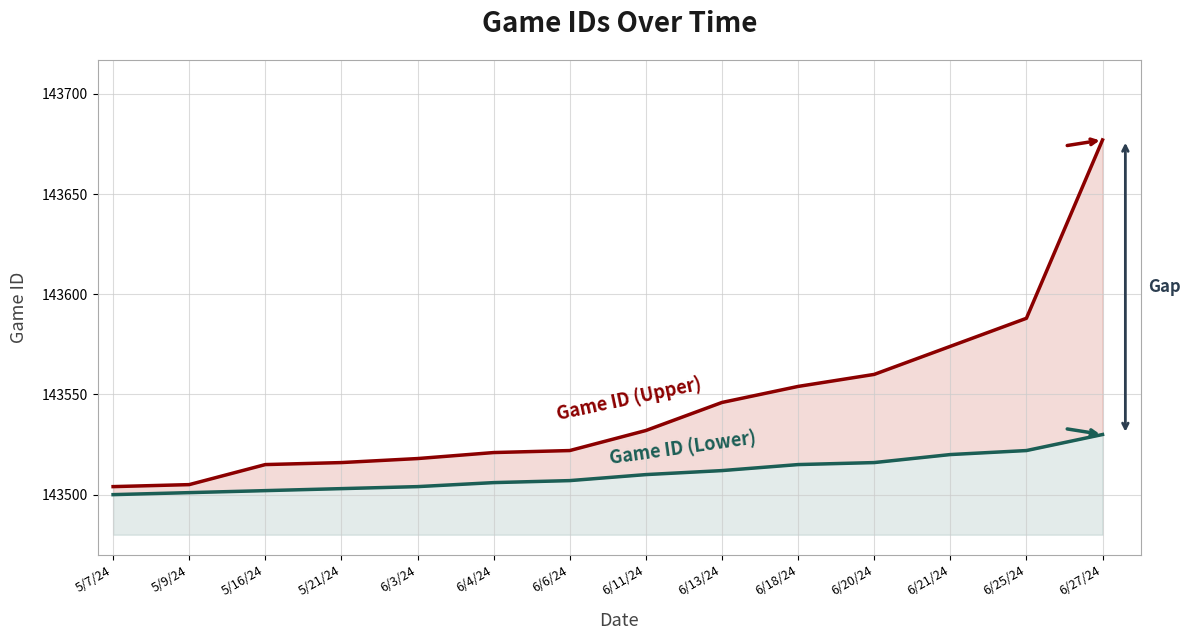

At which category does the chart reach its peak across all series?

6/27/24